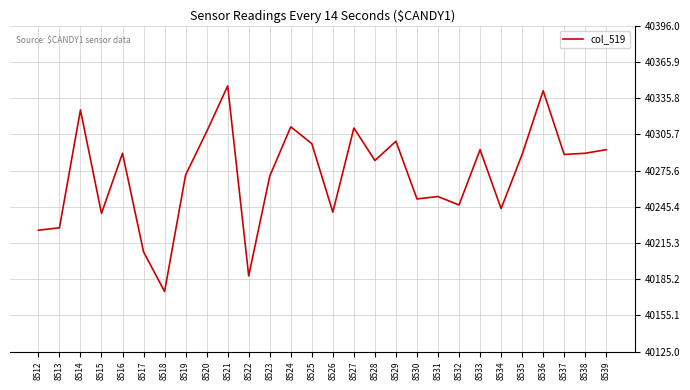

What is the difference between the second highest and minimum values?

167